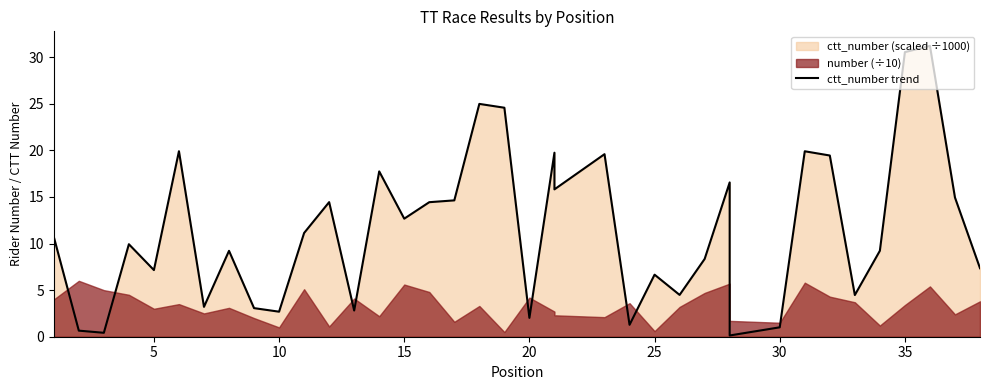

What is the greatest value displayed?

31.2